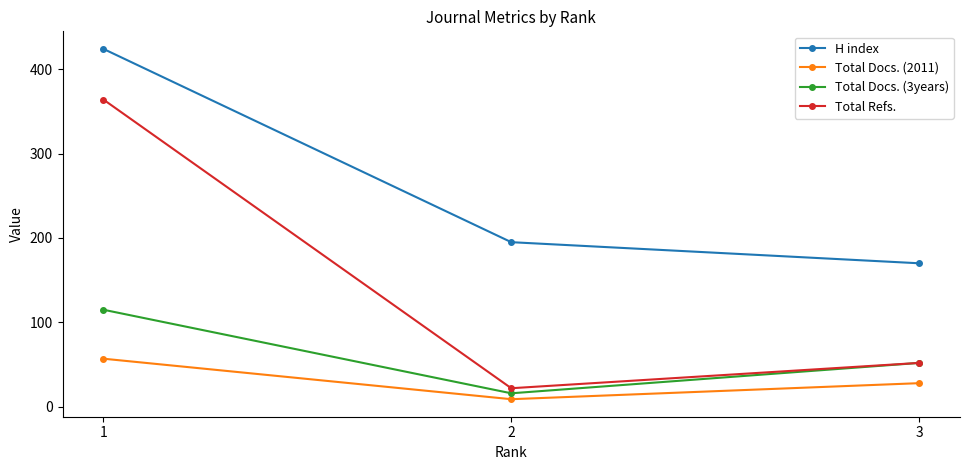

True or false: Total Refs. has a value of 76 at 3.

False